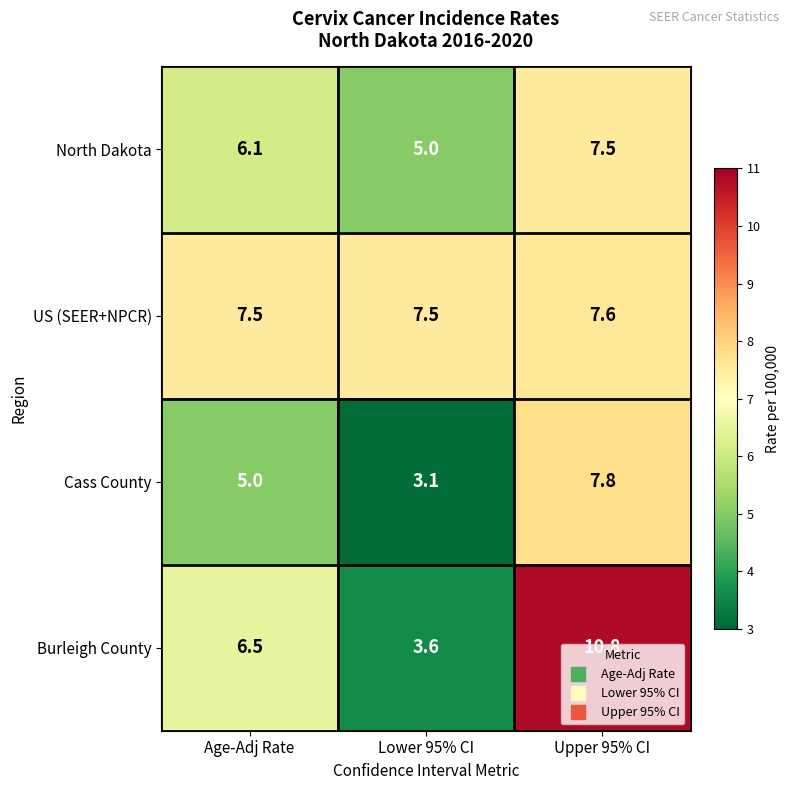

Where is North Dakota nearest to the value 6?

Age-Adj Rate